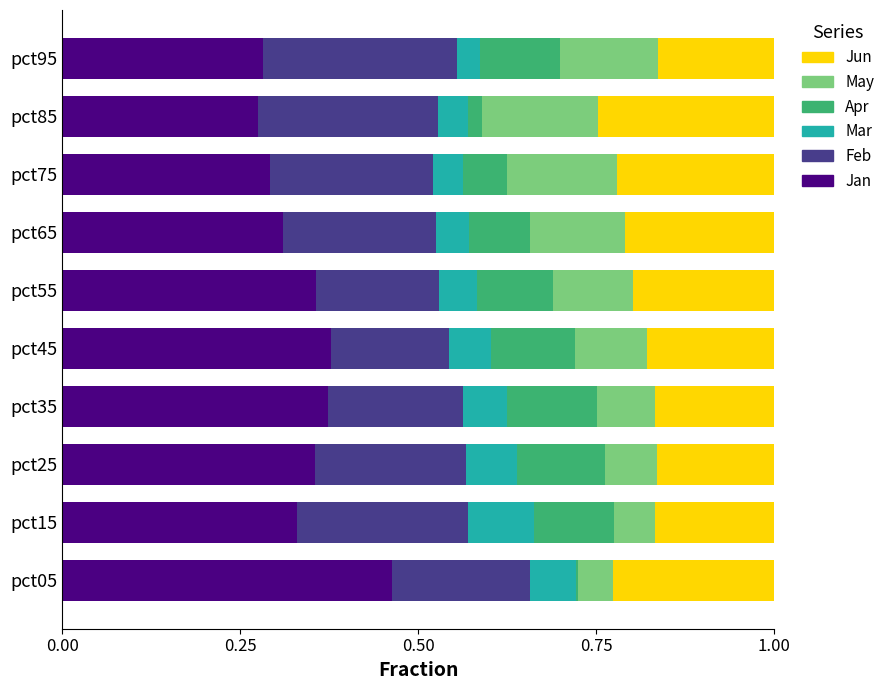

What is the total value across all series at pct25?

1.0